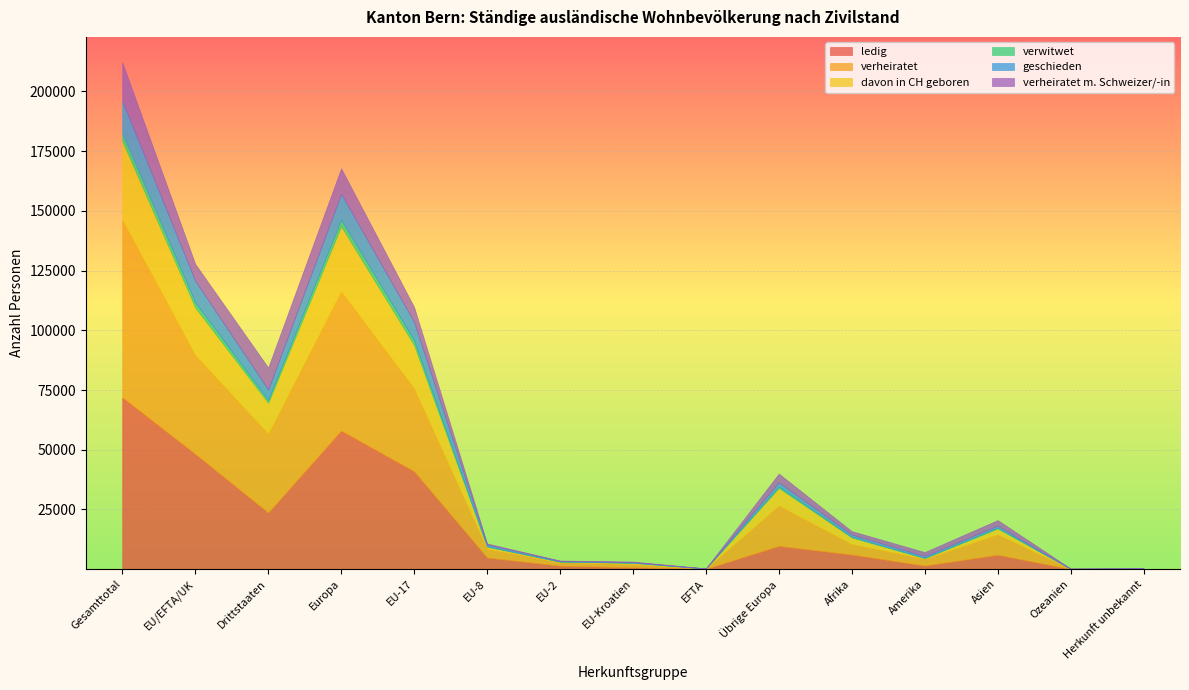

What is the label of the 4th point from the right?

Amerika